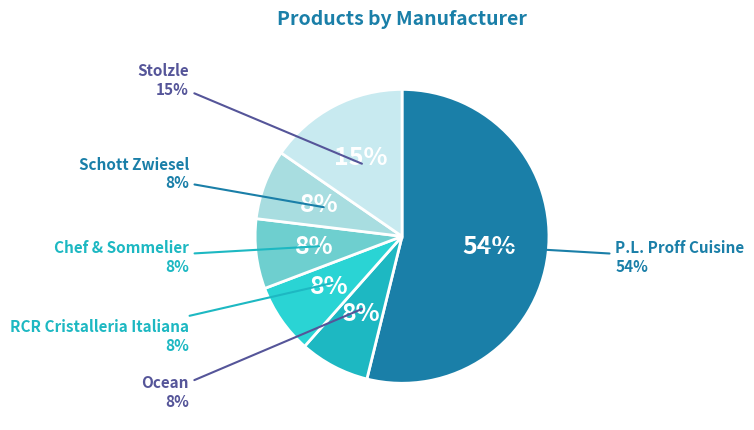

Count the number of slices in the pie.

6